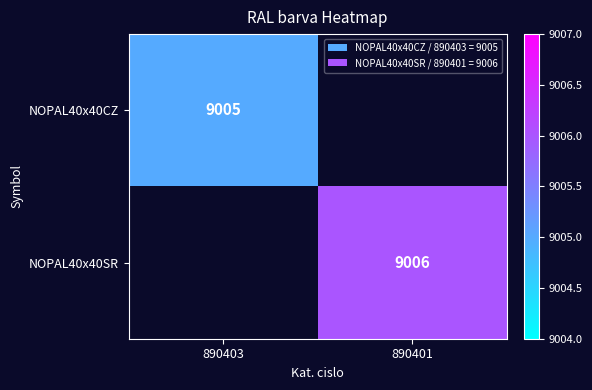

The value of NOPAL40x40SR at 890401 is 13644. True or false?

False